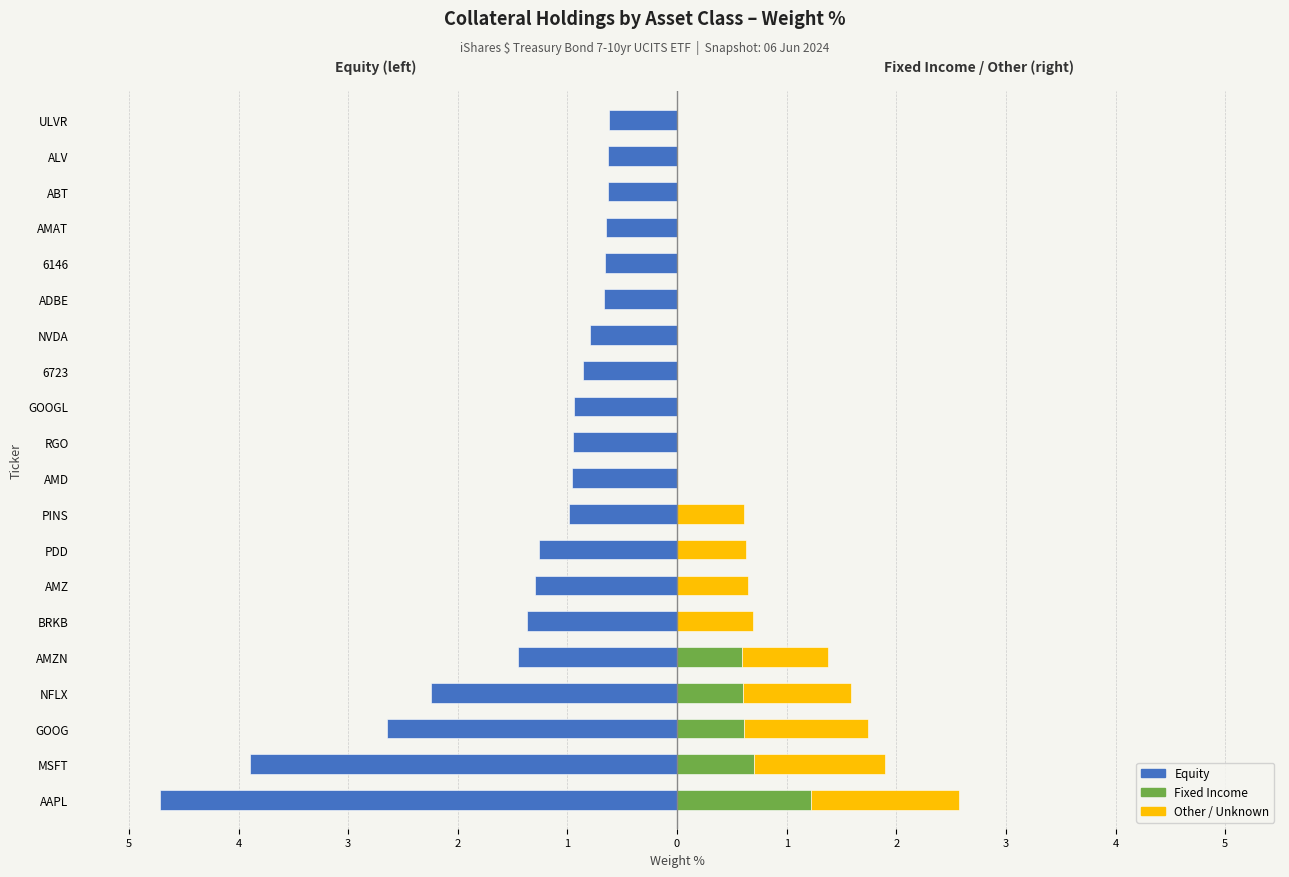

Between RGO and ALV, which series saw the biggest shift?

Equity